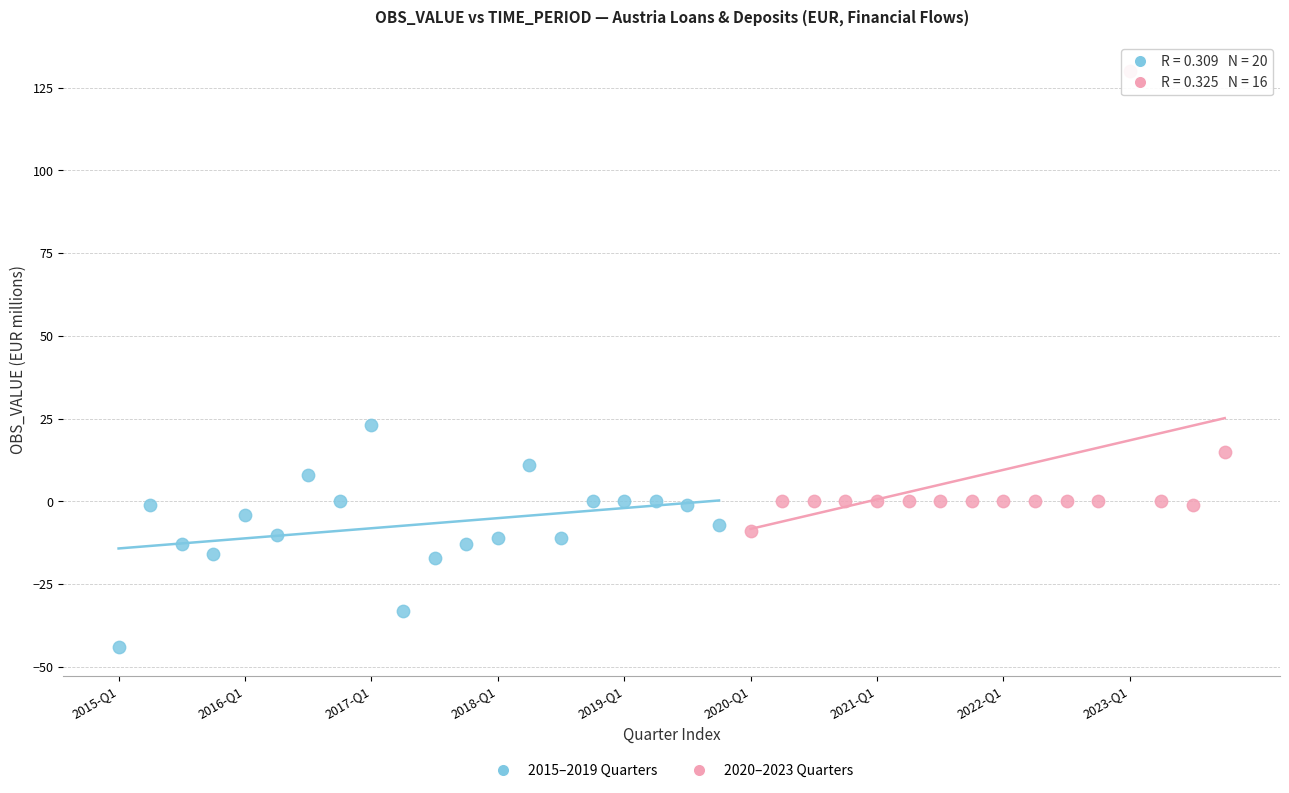

What are all the series names shown in the legend?

2015–2019 Quarters, 2020–2023 Quarters